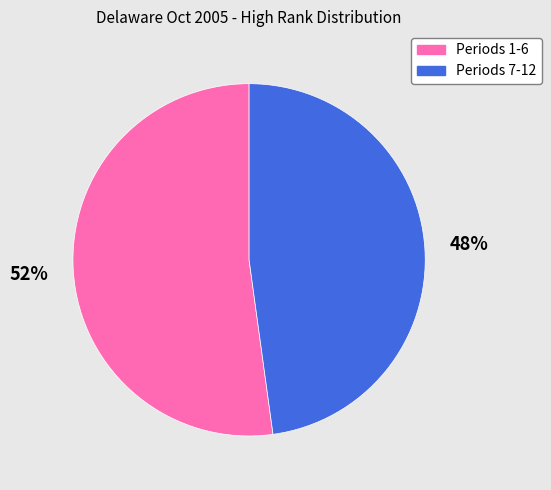

To the nearest percent, what is the average slice percentage?

50%